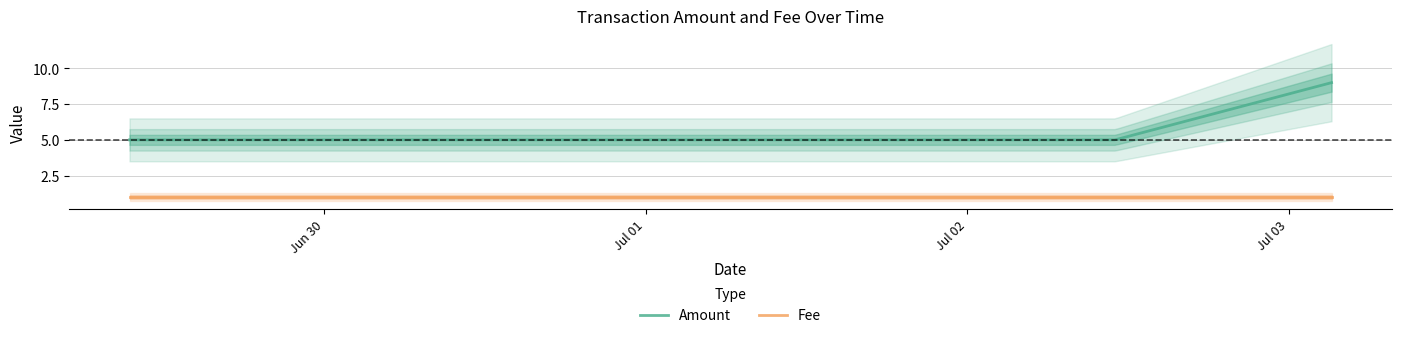

At which category is the sum across all series the highest?

2017-07-03 03:11:58